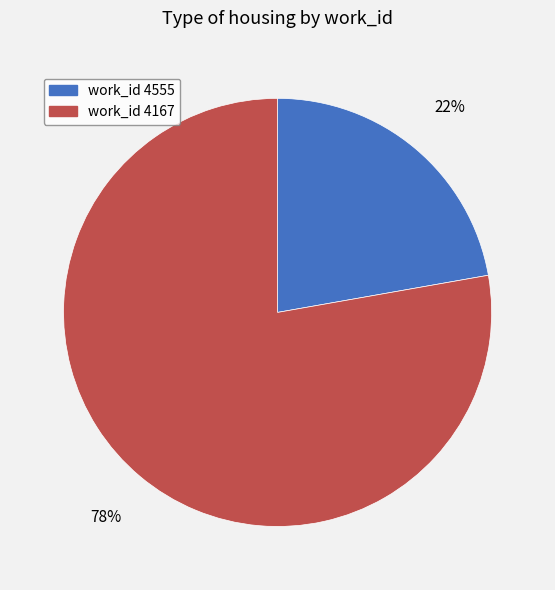

To the nearest percent, what is the difference between the work_id 4167 and work_id 4555 slice percentages?

56%